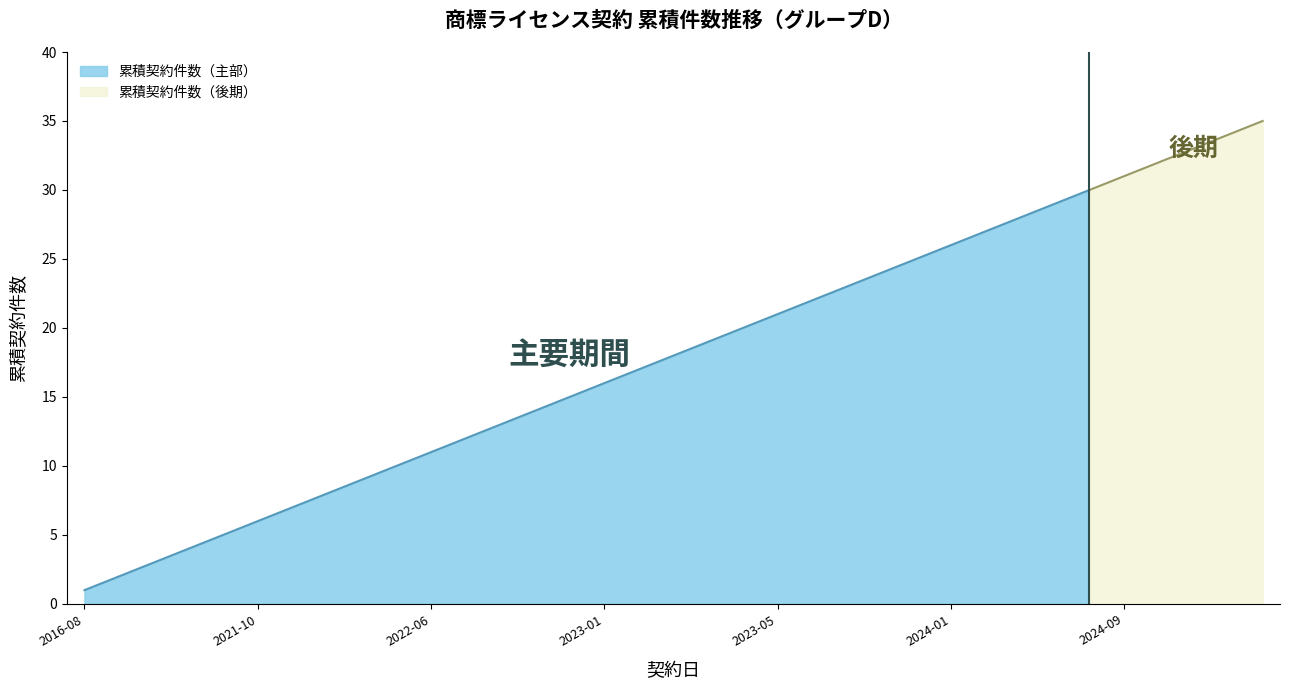

List the labels in order of value, smallest first.

2016-08-01, 2020-07-30, 2021-02-24, 2021-09-09, 2021-09-22, 2021-10-01, 2022-03-02, 2022-05-09, 2022-05-20, 2022-06-06, 2022-06-21, 2022-09-01, 2022-09-06, 2022-11-25, 2022-12-12, 2023-01-06, 2023-01-20, 2023-01-21, 2023-03-02, 2023-03-28, 2023-05-29, 2023-07-03, 2023-07-23, 2023-09-21, 2023-11-15, 2024-01-29, 2024-02-05, 2024-03-01, 2024-04-12, 2024-06-19, 2024-09-27, 2024-11-05, 2024-12-23, 2025-02-10, 2025-04-15